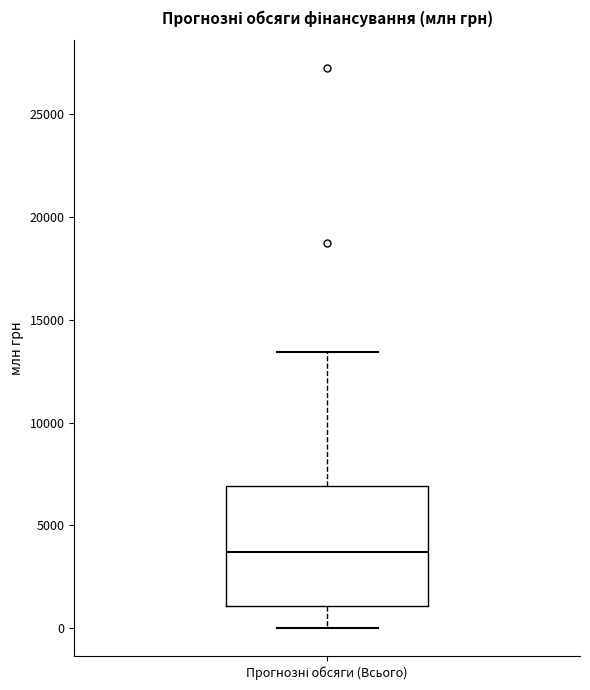

Where does the lower whisker of the box for Прогнозні обсяги (Всього) end on the y-axis? The values are not printed on the chart, so give them approximately, as read against the axis.

0